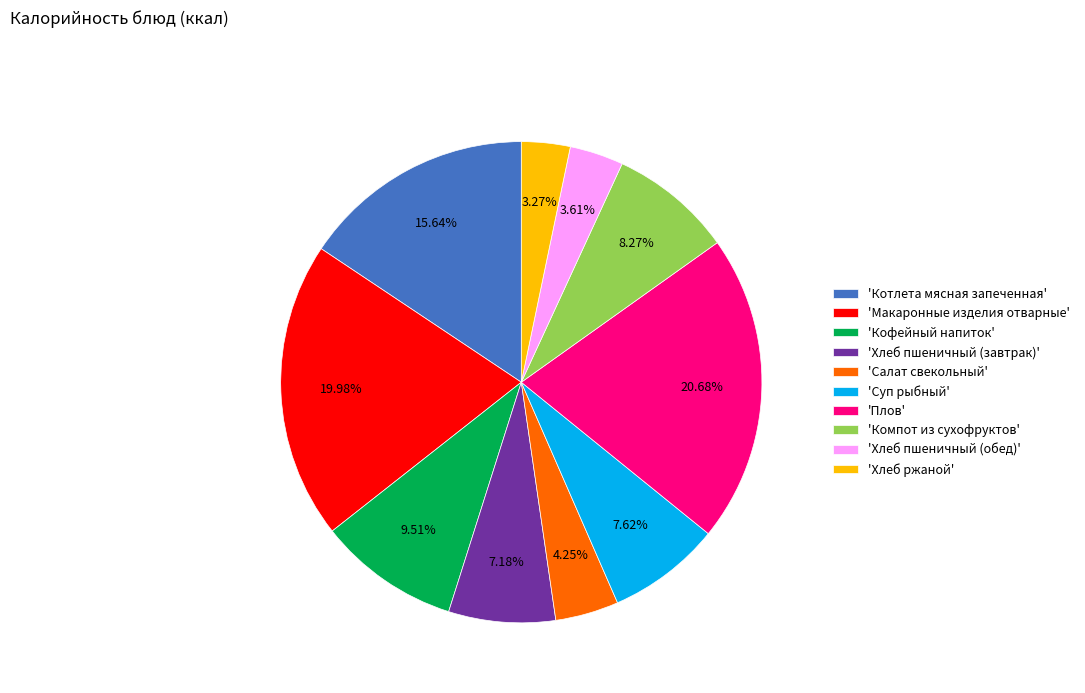

Which slice is the largest?

'Плов'